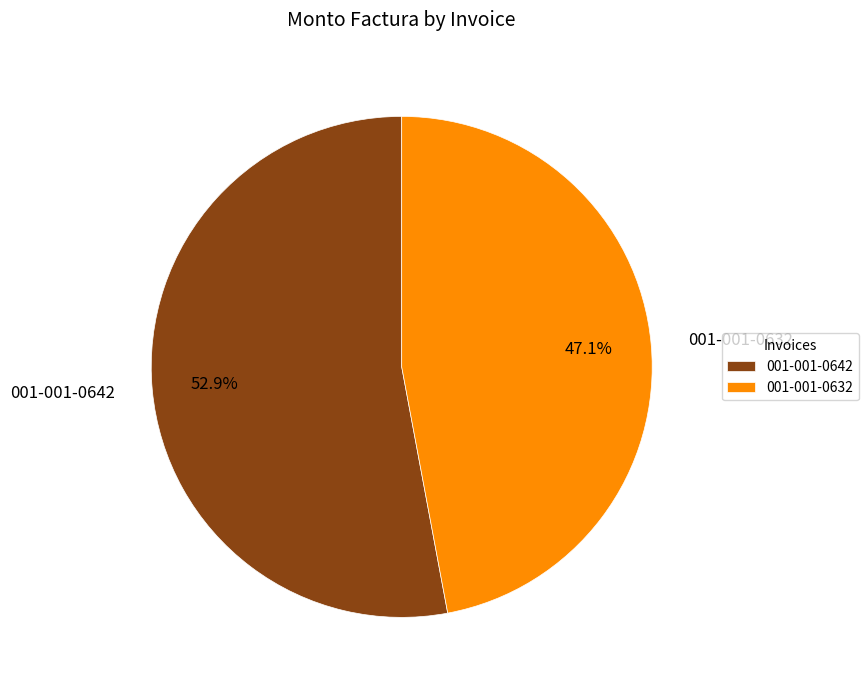

Which has a higher value, 001-001-0642 or 001-001-0632?

001-001-0642